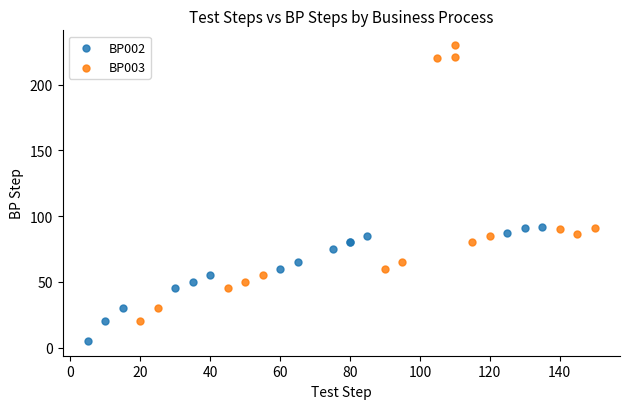

Which series reaches the minimum Y coordinate?

BP002